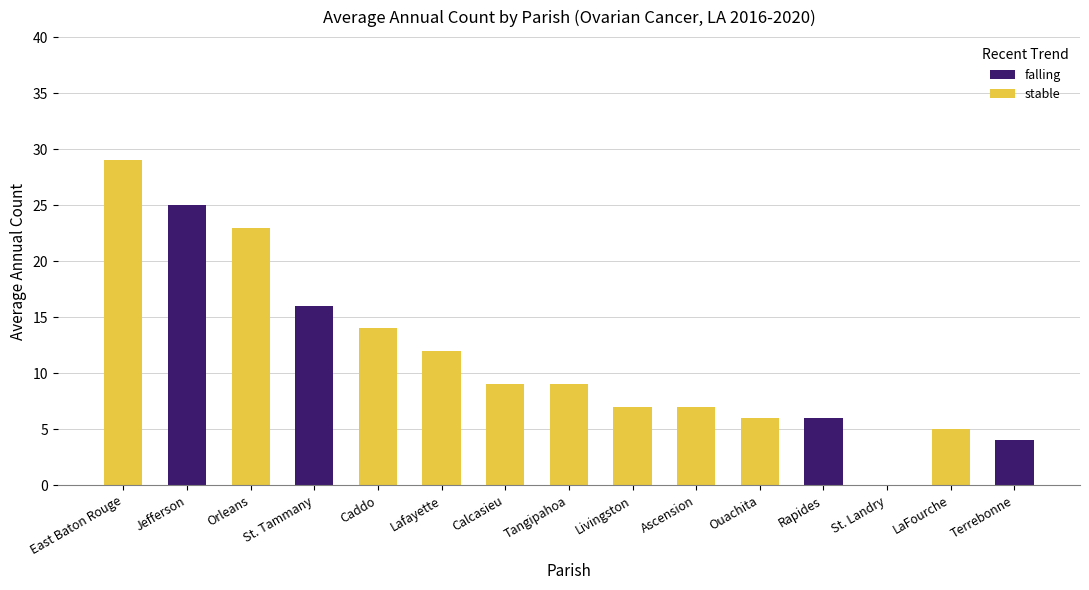

What are all the series names shown in the legend?

falling, stable